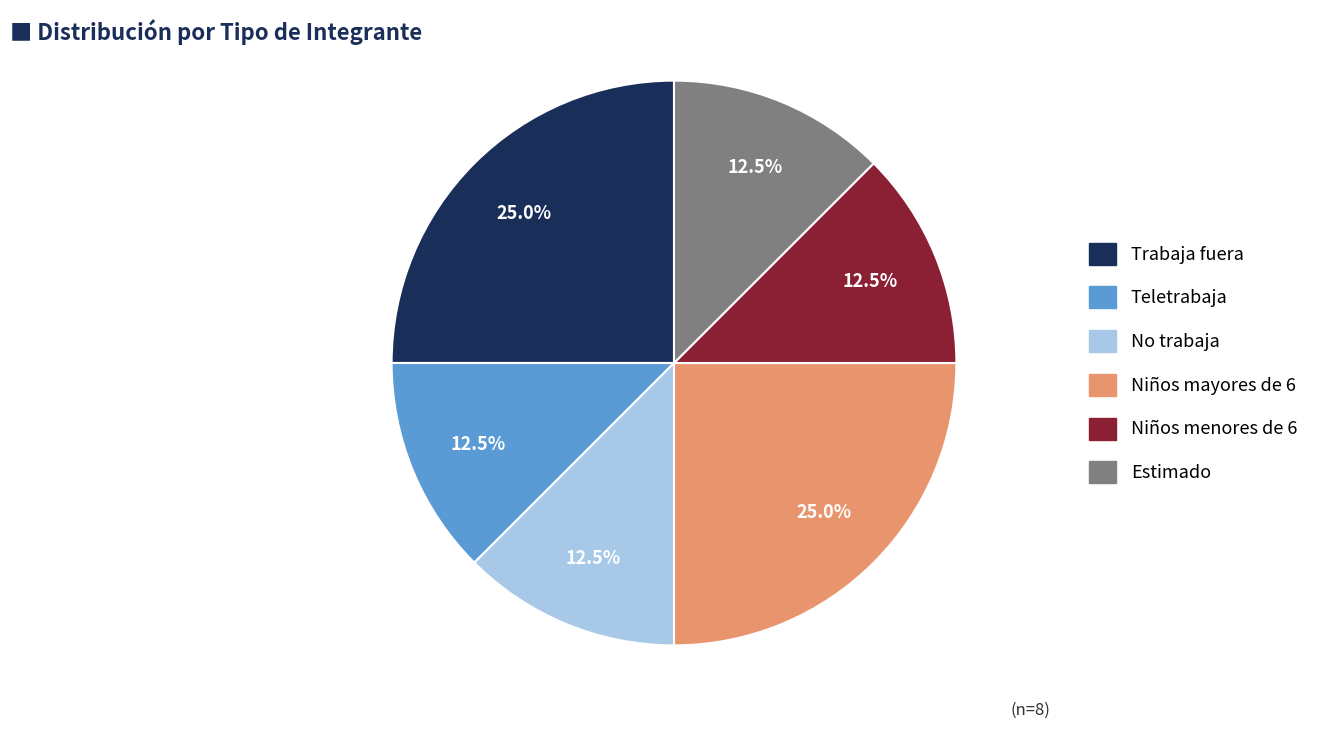

True or false: Niños menores de 6 accounts for 1% of the total.

False